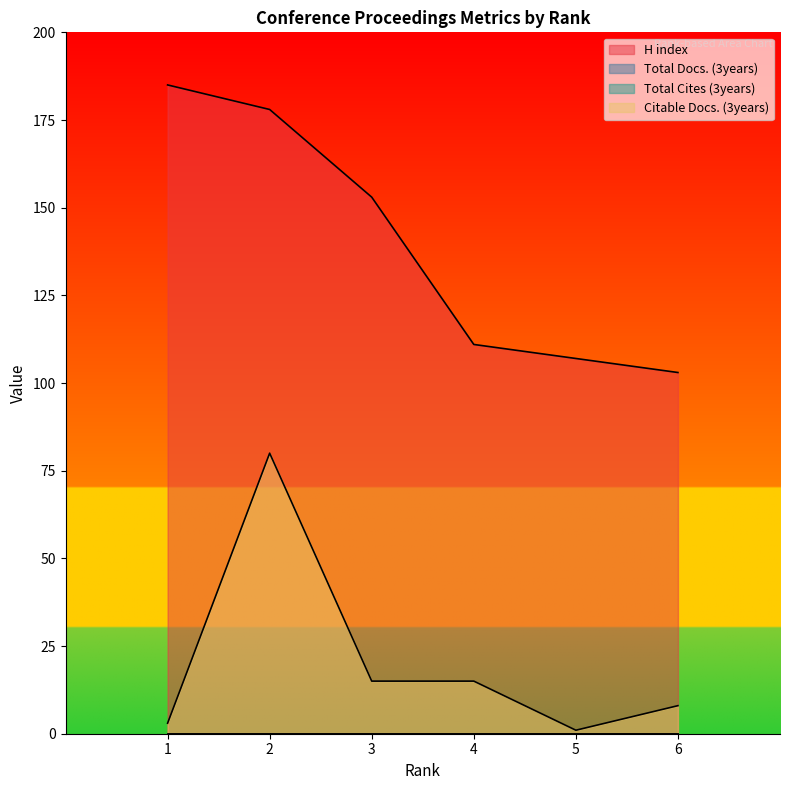

Which series has the widest spread of values?

H index